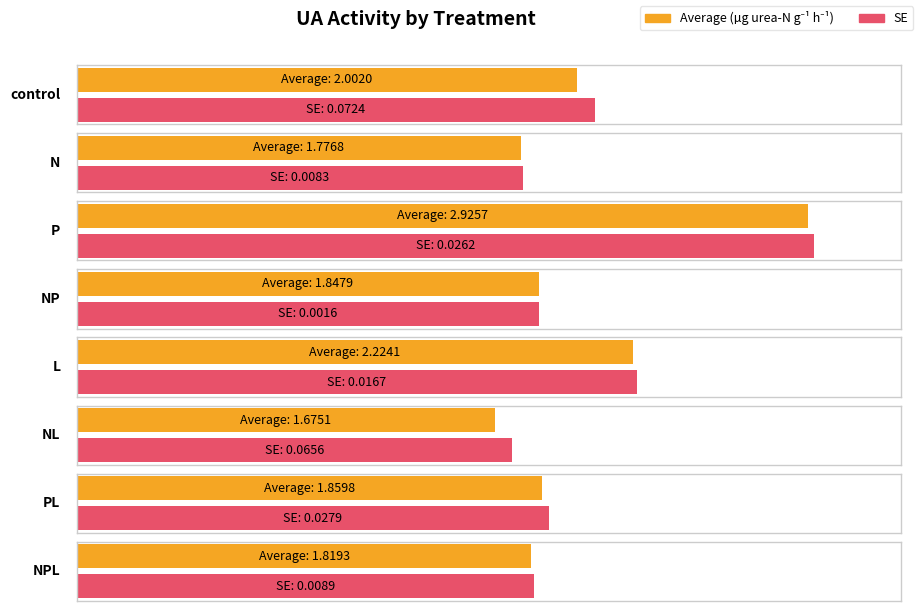

What is the value of the SE bar at the 1st from the left?

0.1